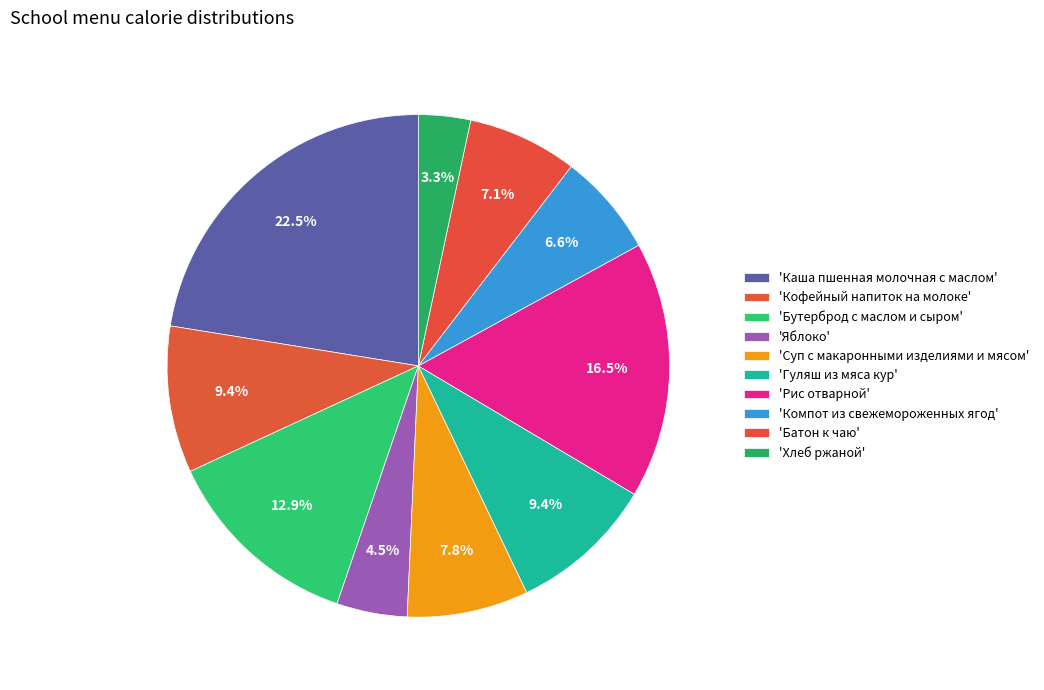

To the nearest percent, what is the difference between the largest and smallest slice percentages?

19%